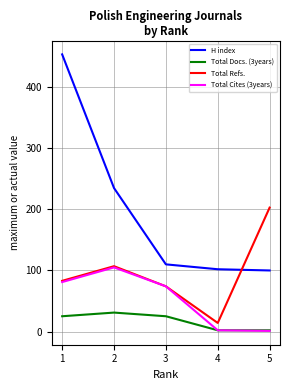

Rank the series by their maximum value, from highest to lowest.

H index, Total Refs., Total Cites (3years), Total Docs. (3years)